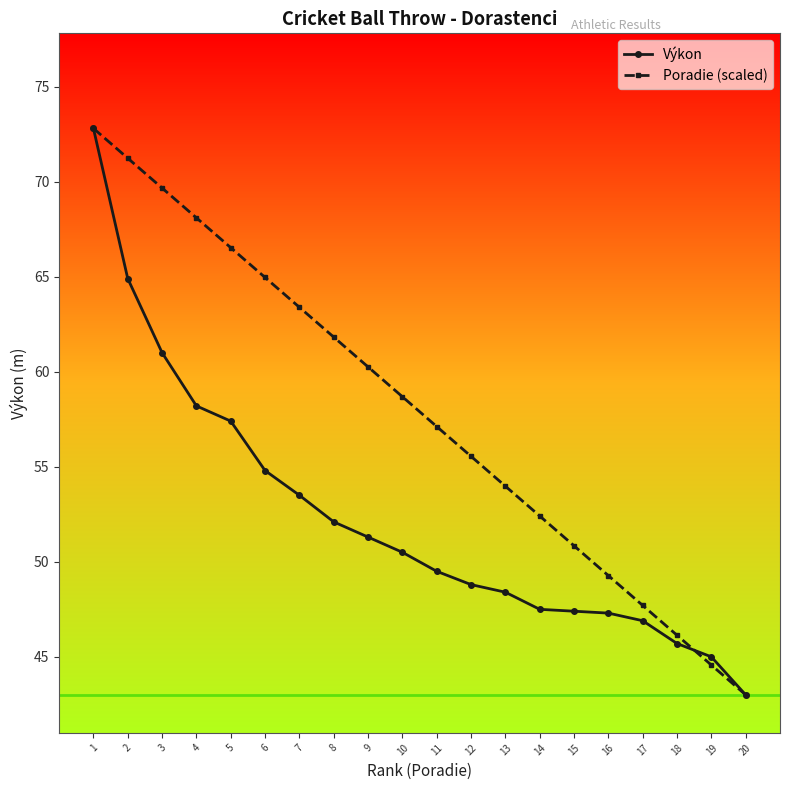

Which category has the lowest value across all series?

20